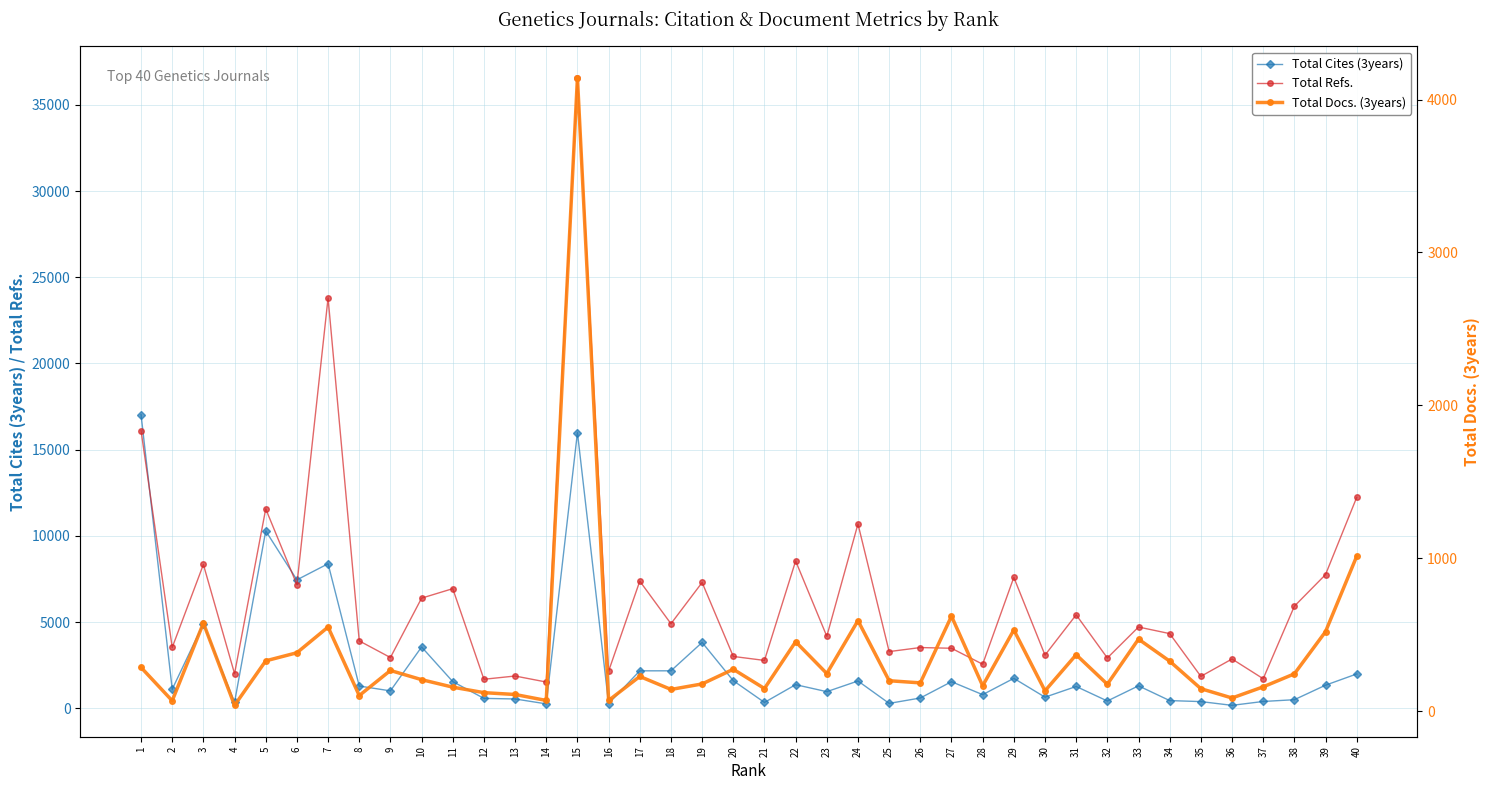

At which label does Total Docs. (3years) reach its minimum?

4